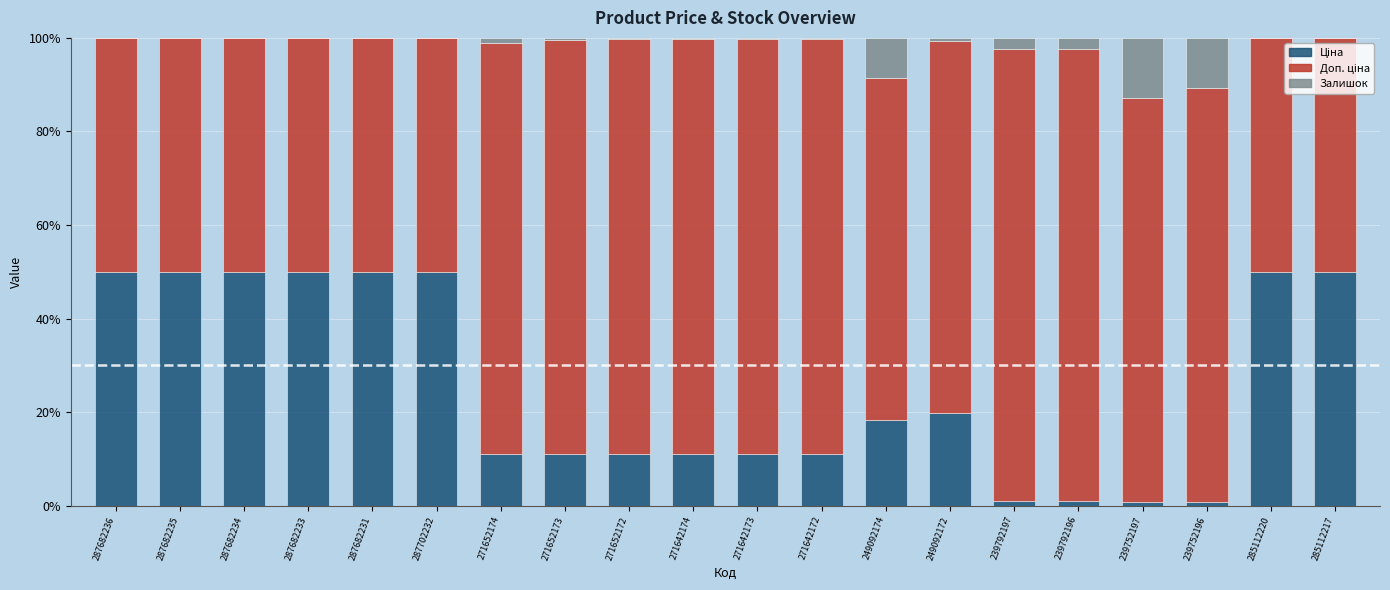

List the series in order of their overall mean, highest first.

Доп. ціна, Ціна, Залишок